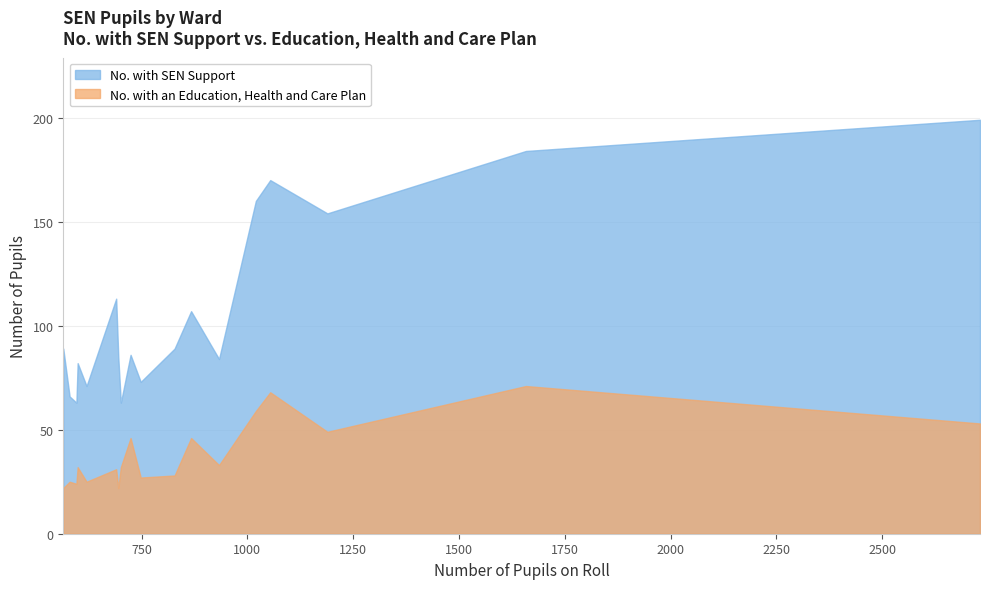

What is the difference between the No. with an Education, Health and Care Plan values at Skircoat and Sowerby Bridge?

11